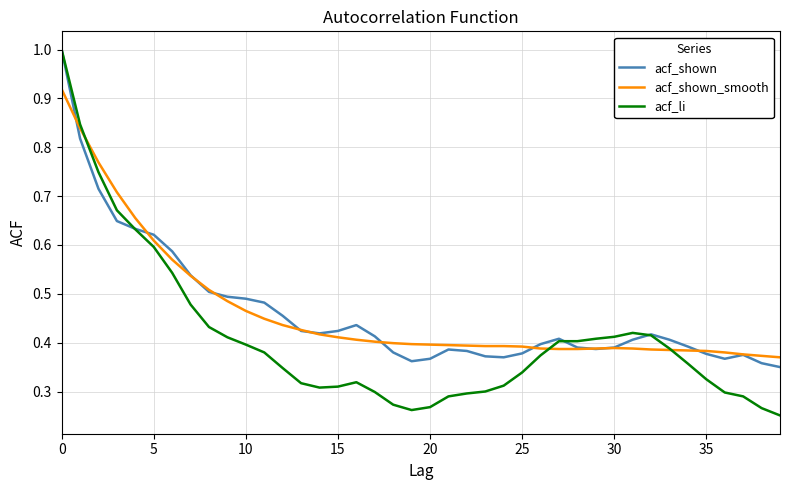

How many acf_li values are between 0 and 1?

40